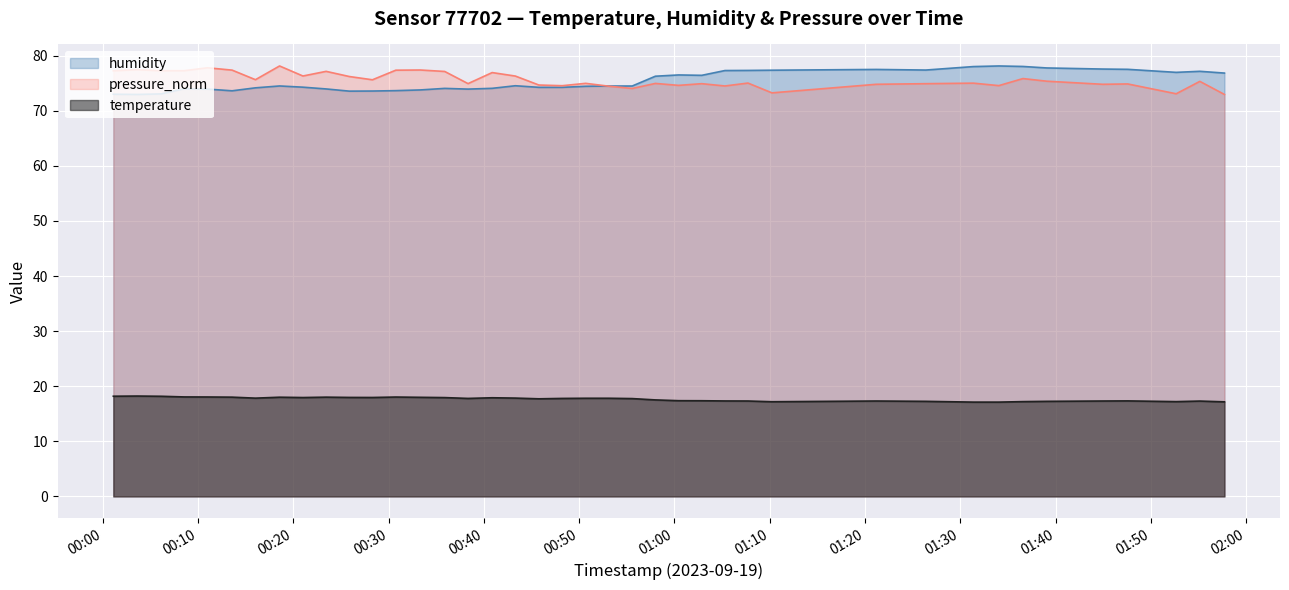

Which series has the largest total across all categories?

pressure_norm